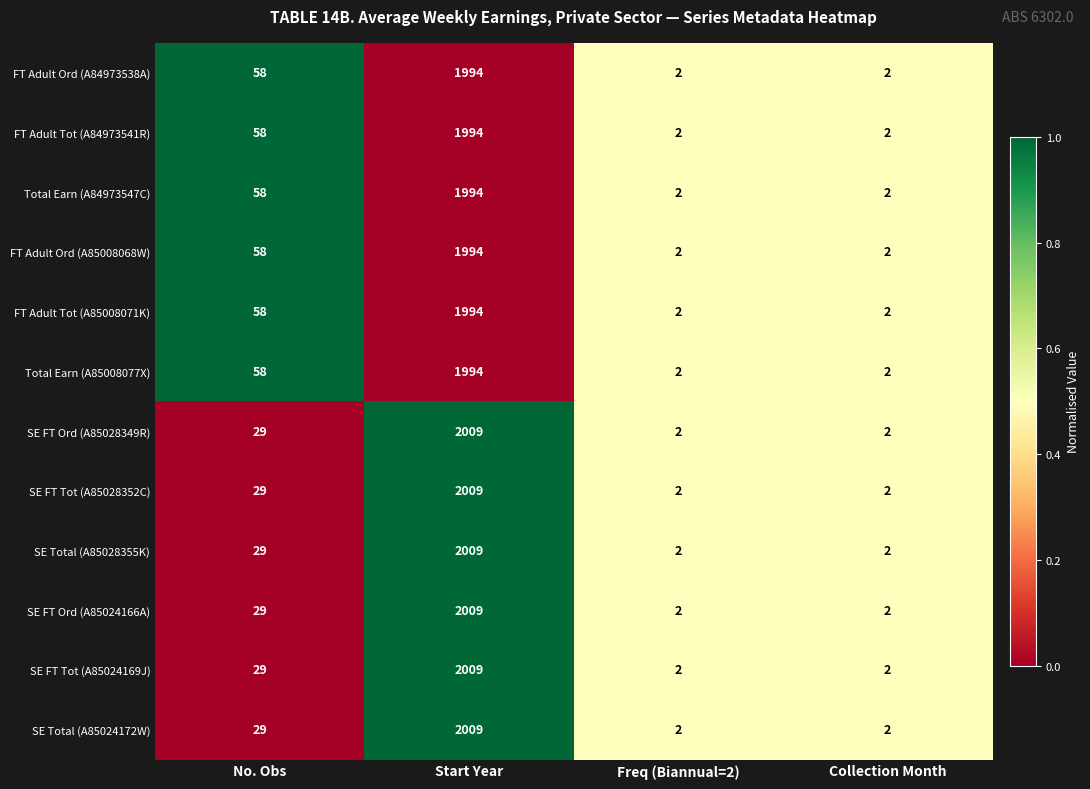

What value does the SE FT Ord (A85028349R) series have at Start Year?

2009